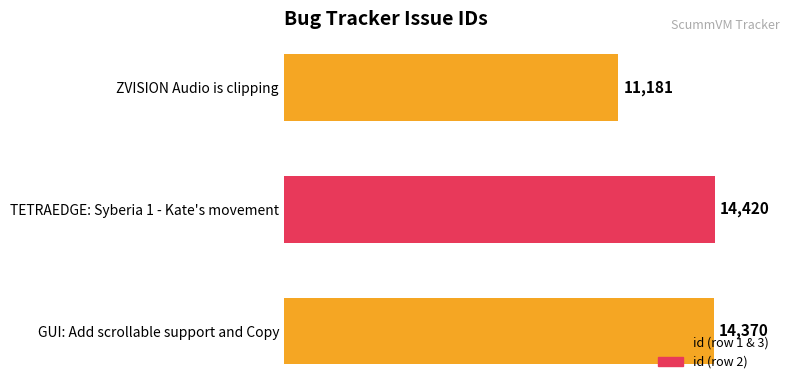

The chart shows a value of 11181 at ZVISION Audio is clipping. True or false?

True